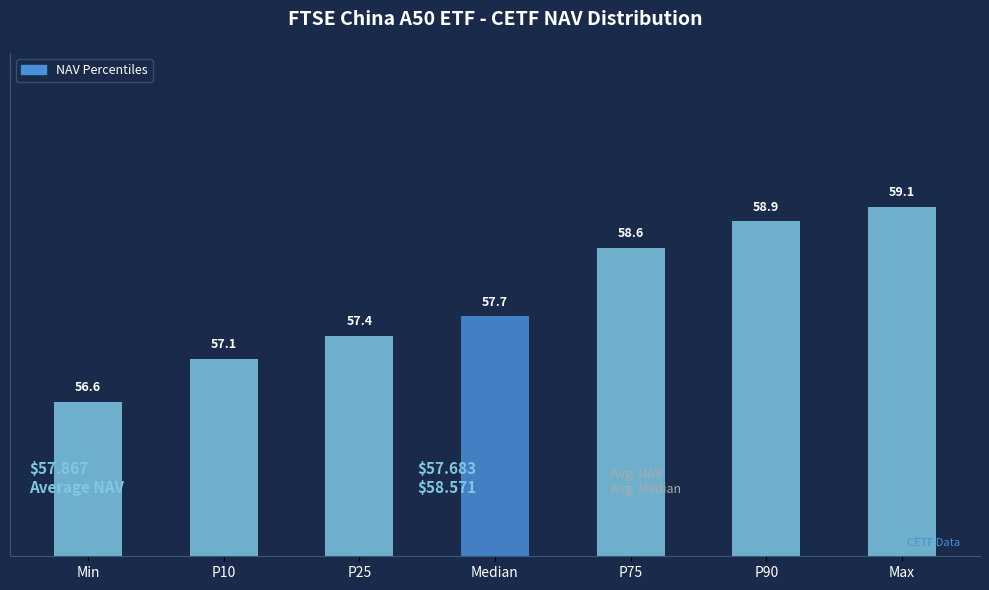

Reading left to right, list all the values displayed in this chart.

56.6	57.1	57.4	57.7	58.6	58.9	59.1